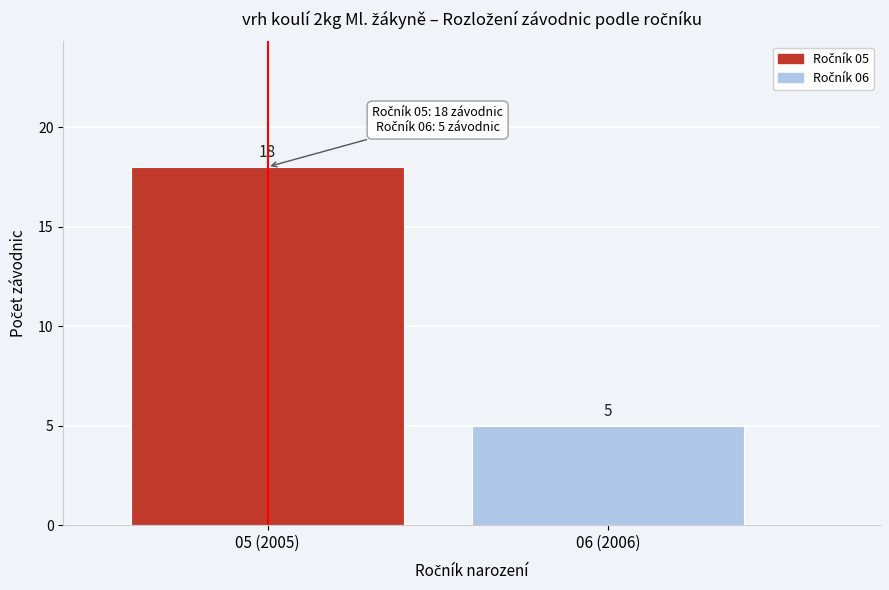

Reading left to right, list all the values displayed in this chart.

05 (2005)=18	06 (2006)=5